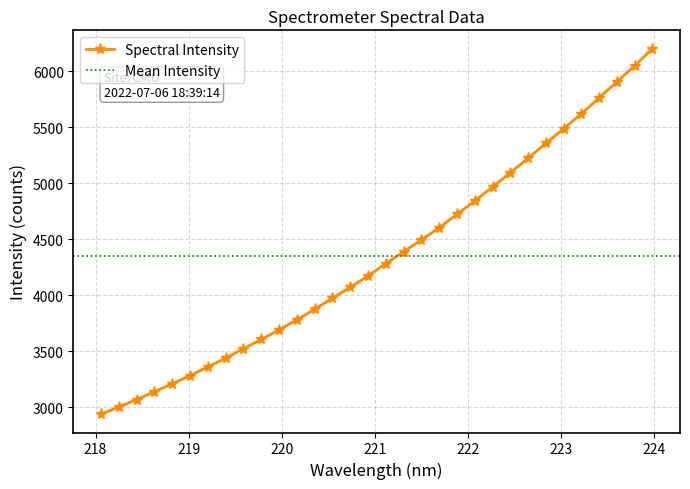

What is the difference between the values at 223.0264 and 219.7801?

1881.3